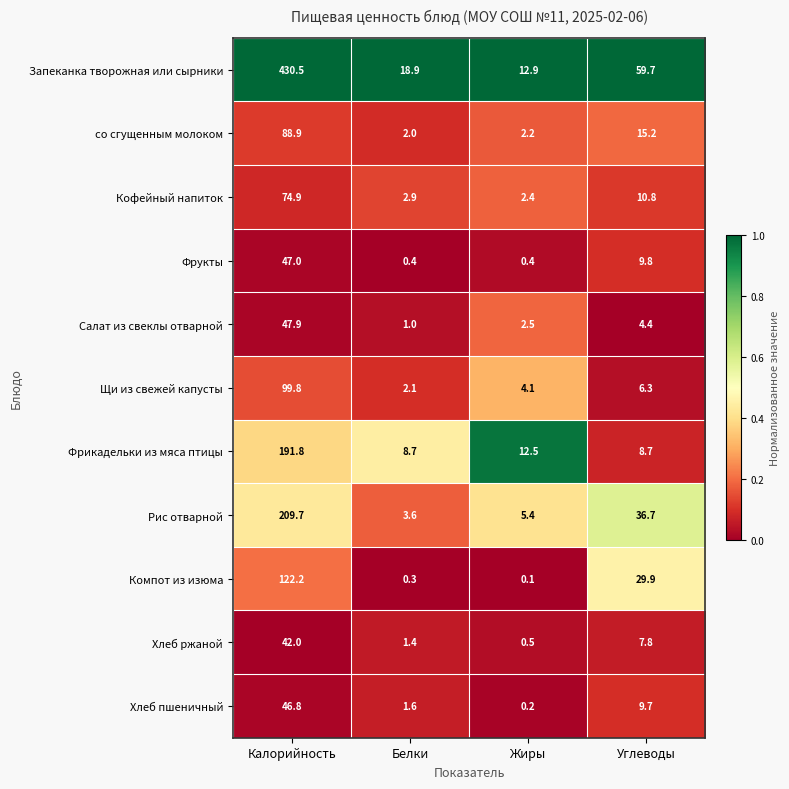

The value of Запеканка творожная или сырники at Жиры is 22.8. True or false?

False